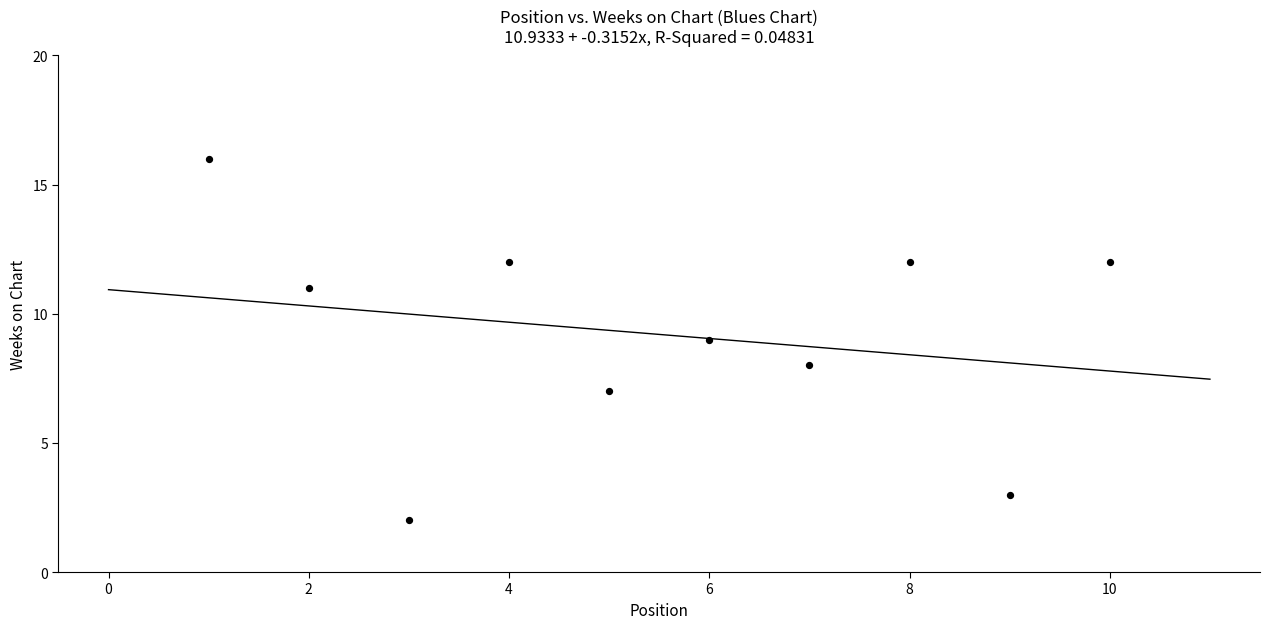

What is the average X value?

6